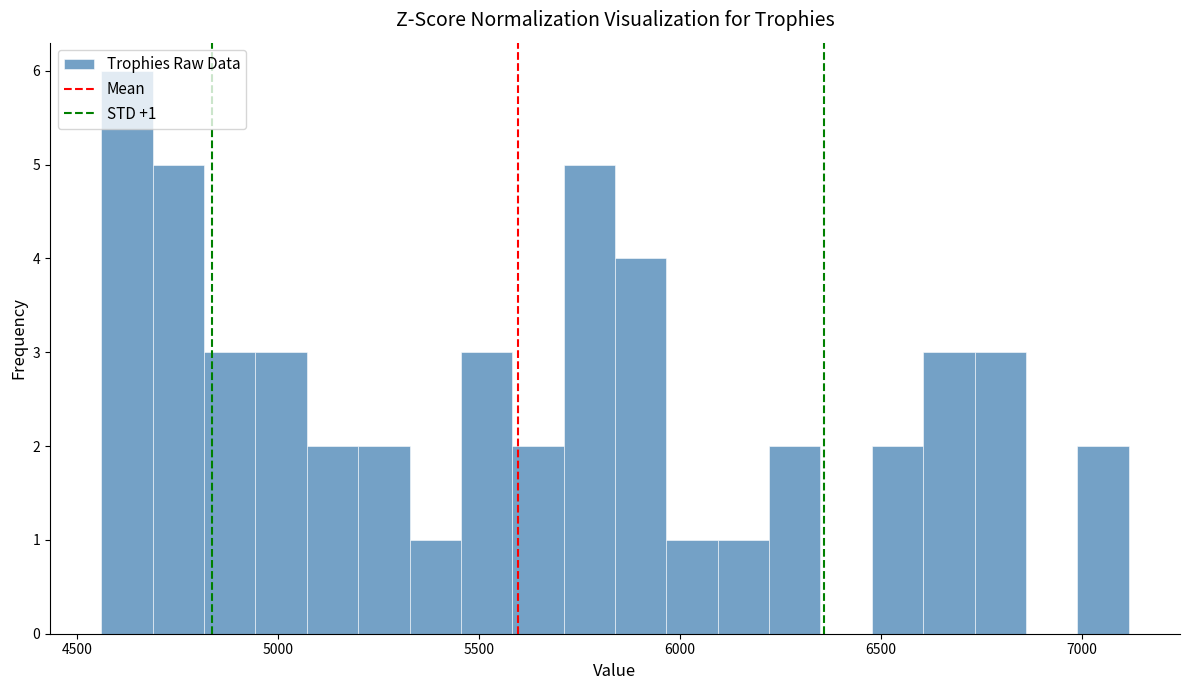

Around what value on the x-axis is the tallest bar? Give the approximate position of its centre, as read against the axis.

4600